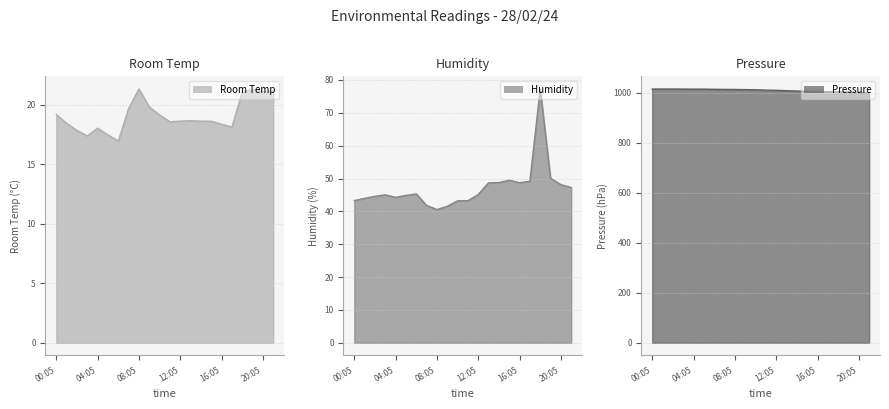

What is the spread (max minus min) of values at 04:05?

996.2